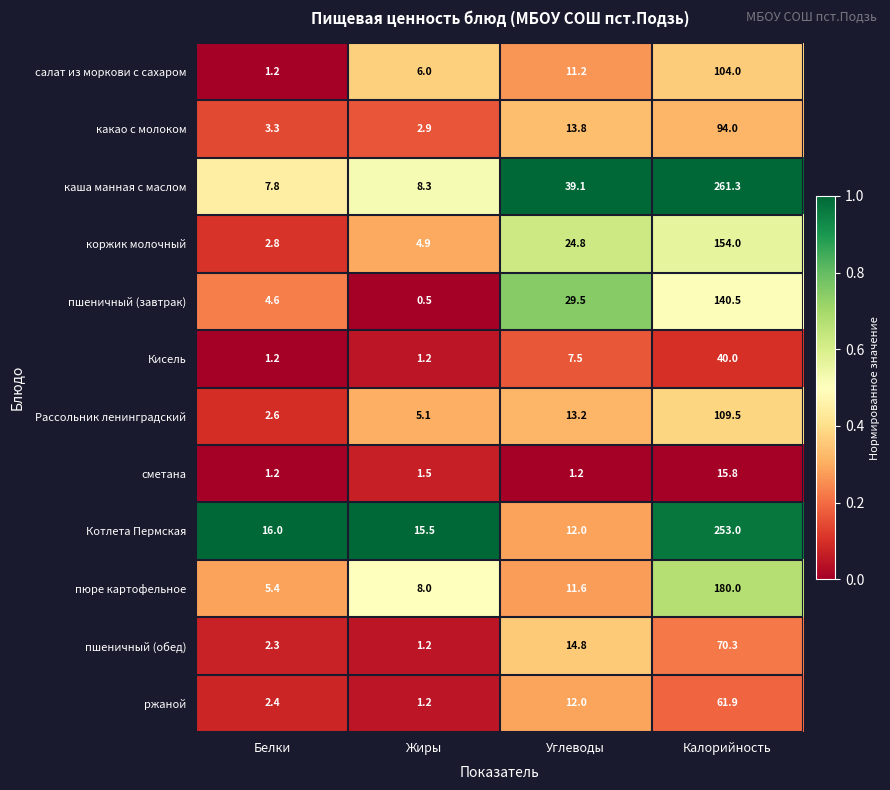

What is the difference between the Котлета Пермская values at Калорийность and Углеводы?

241.0